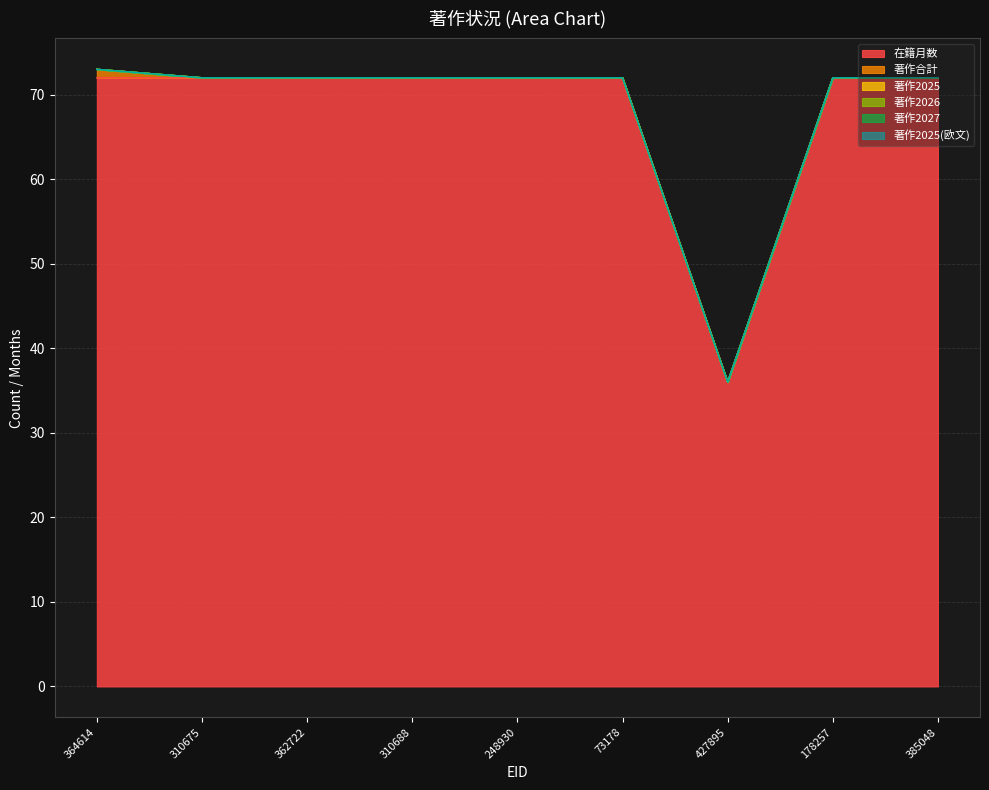

Reading left to right, extract all data points from this chart.

在籍月数: 72	72	72	72	72	72	36	72	72
著作合計: 1	0	0	0	0	0	0	0	0
著作2025: 0	0	0	0	0	0	0	0	0
著作2026: 0	0	0	0	0	0	0	0	0
著作2027: 0	0	0	0	0	0	0	0	0
著作2025(欧文): 0	0	0	0	0	0	0	0	0